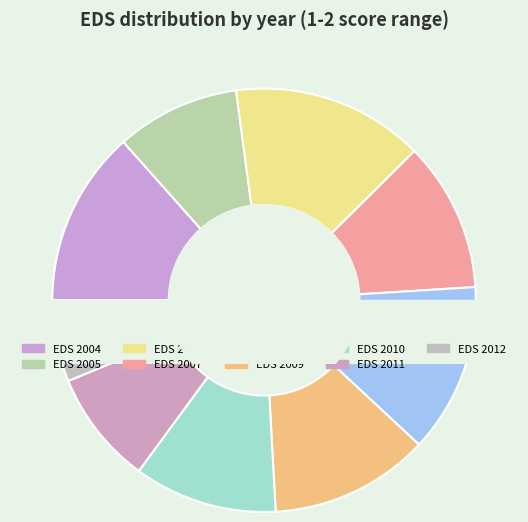

Which slice is the smallest?

EDS 2012